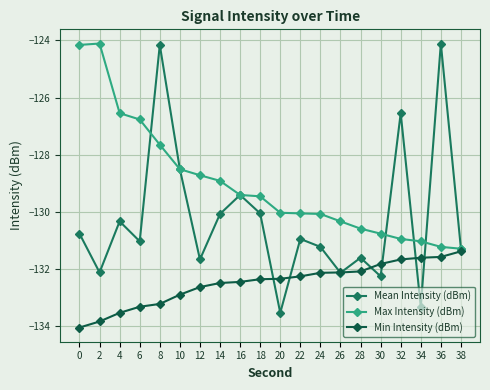

How many categories are shown in the chart?

20